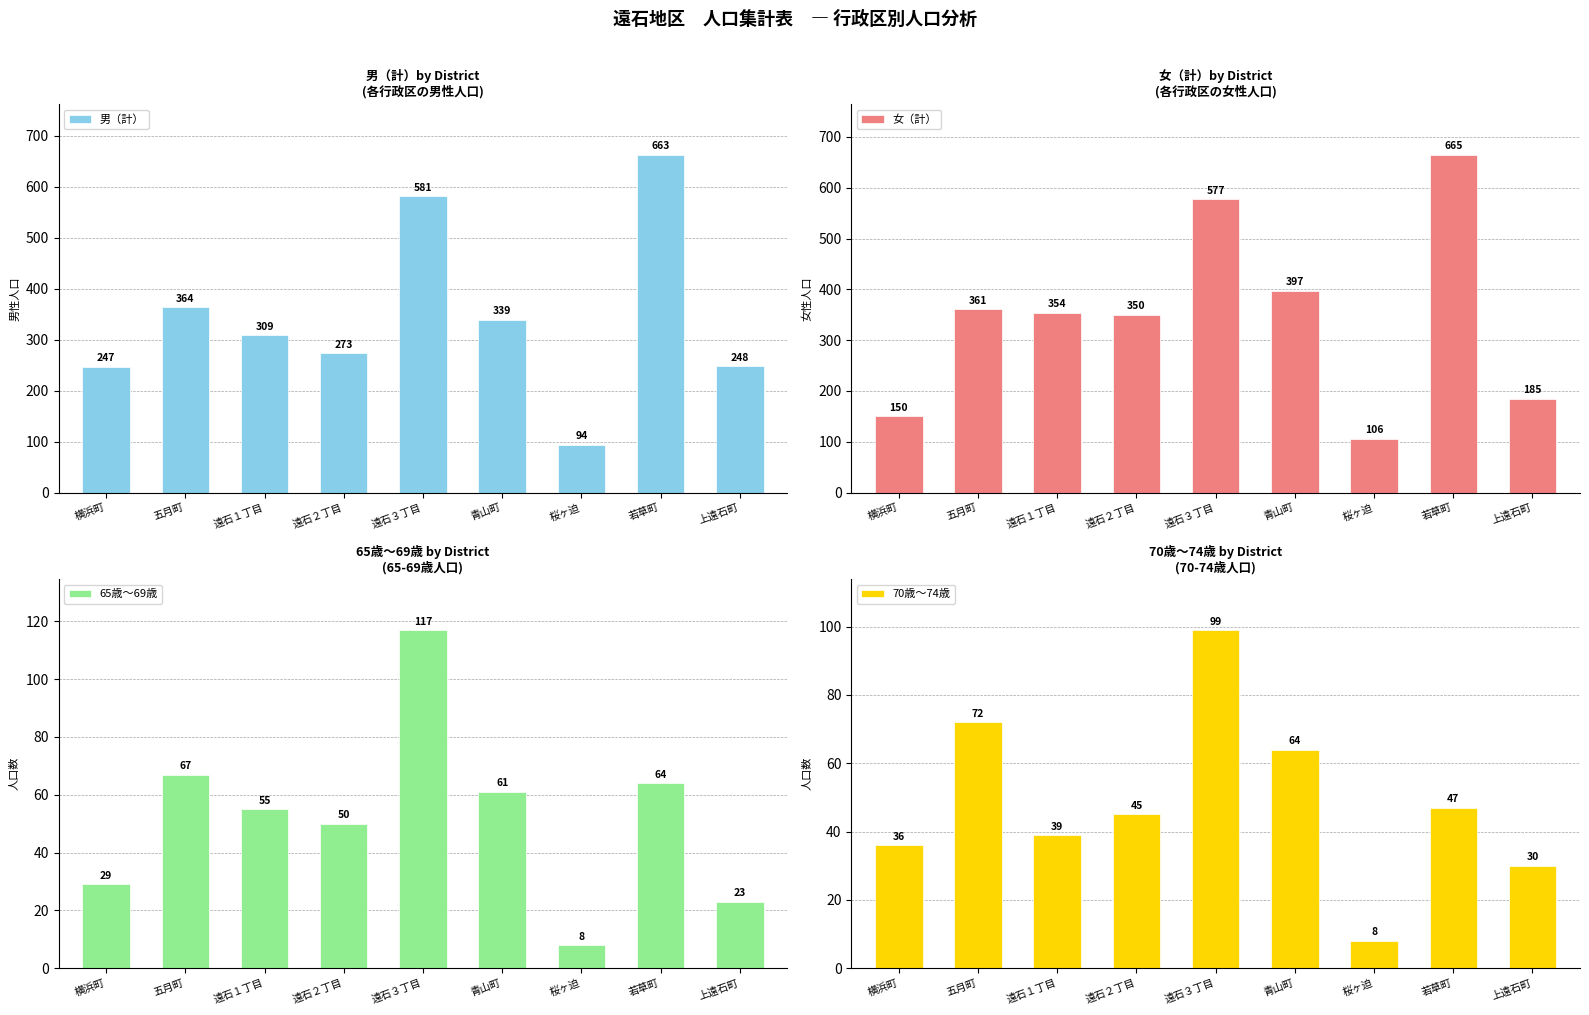

At which category is the sum across all series the highest?

若草町